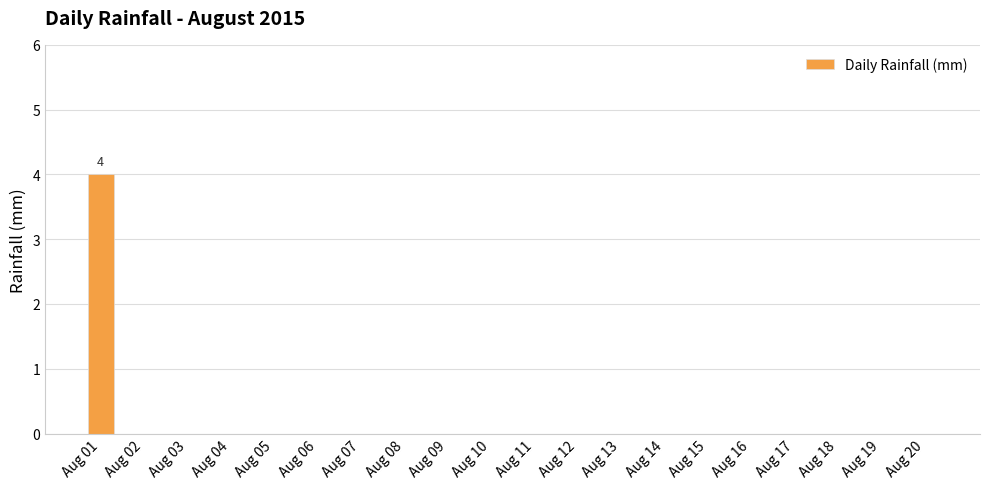

What is the sum of the values at Aug 01 and Aug 14?

4